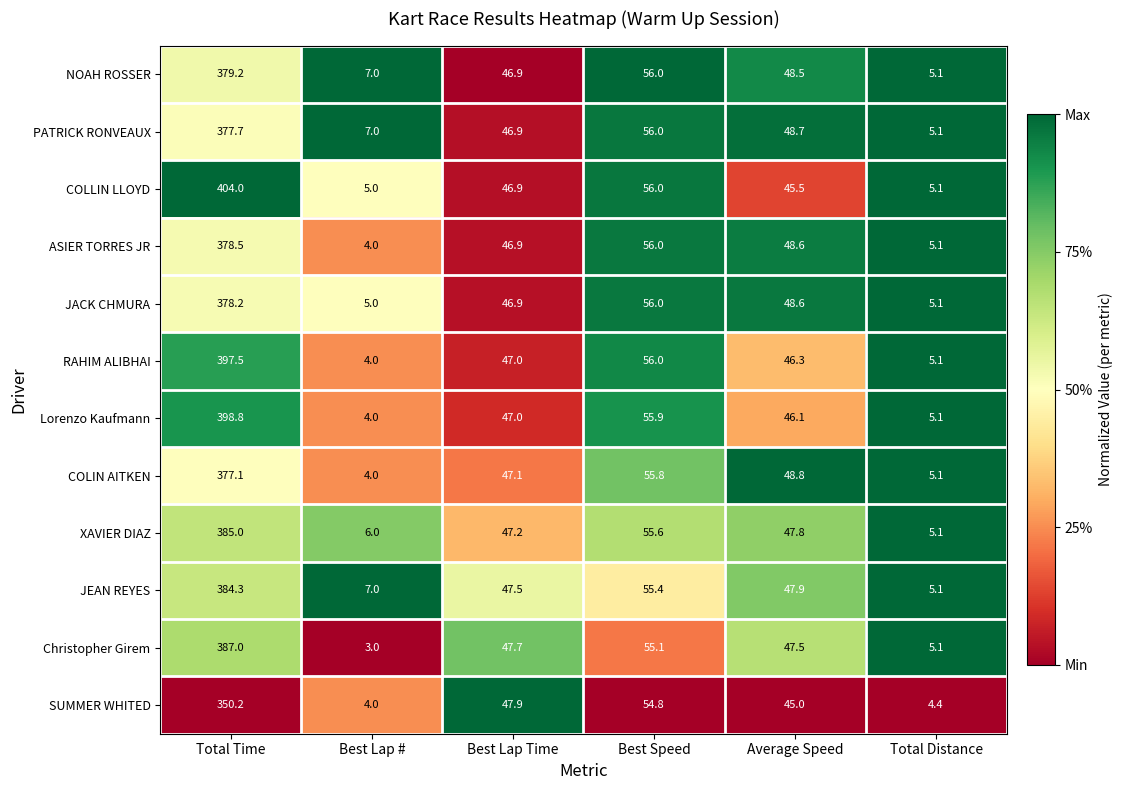

Between Best Lap # and Best Speed, which series saw the biggest shift?

Christopher Girem